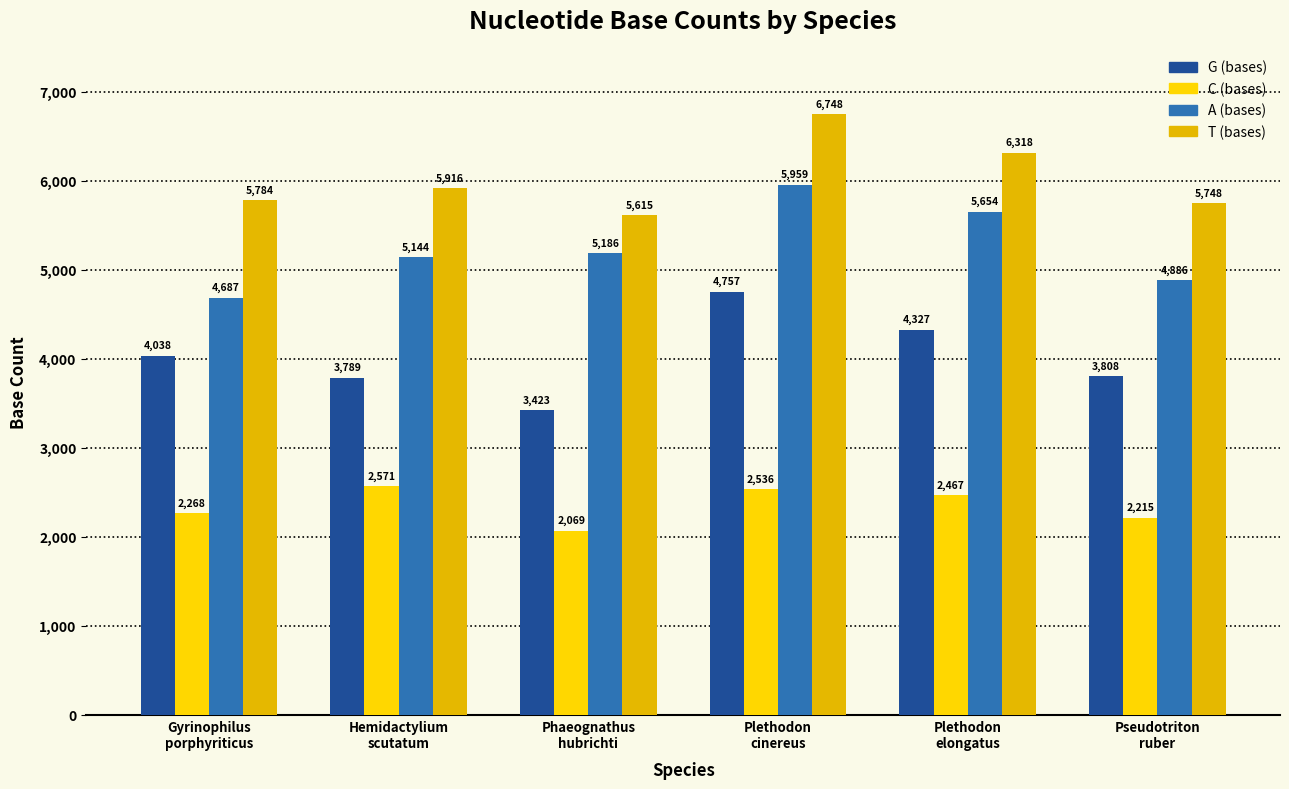

What is the difference between the highest and lowest values at Hemidactylium
scutatum?

3345